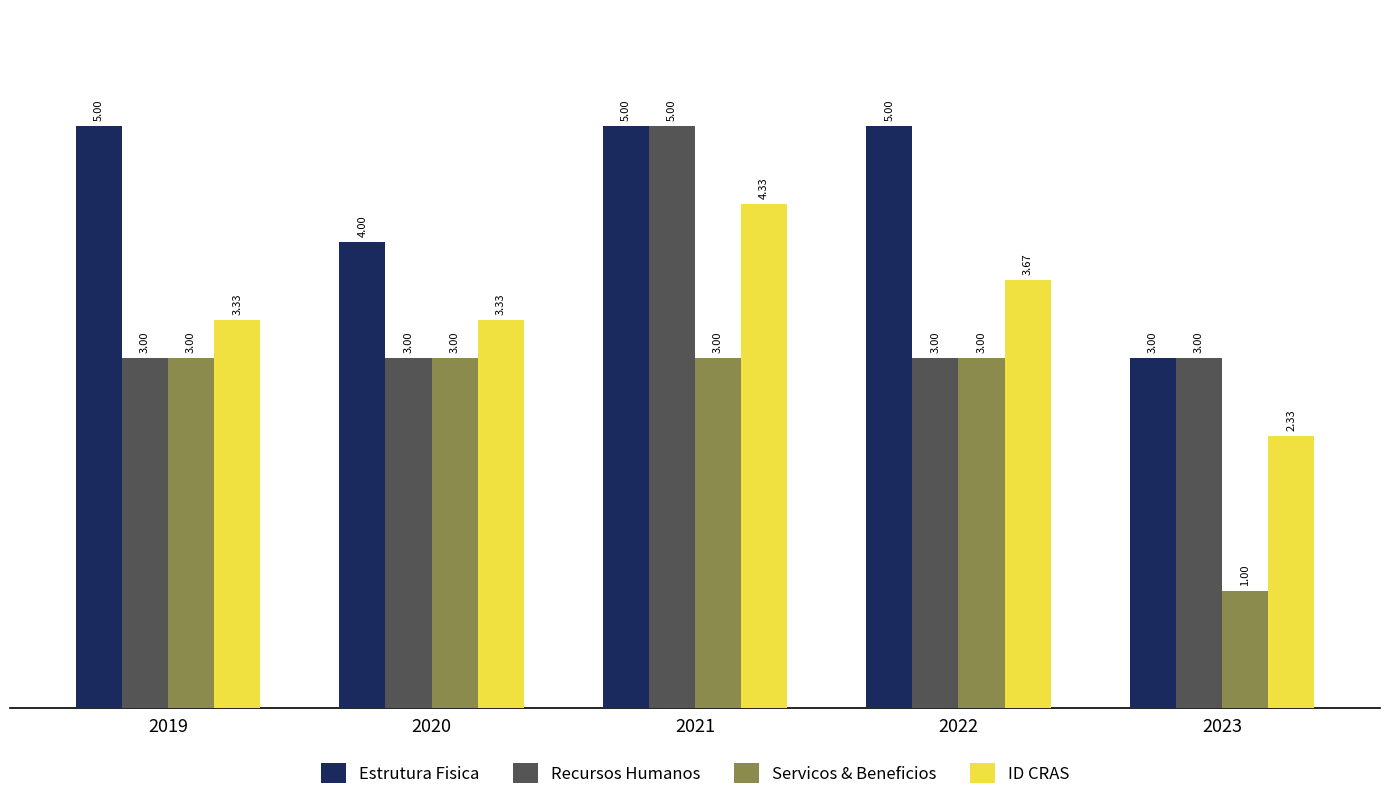

What is the sum of all Estrutura Fisica values?

22.0